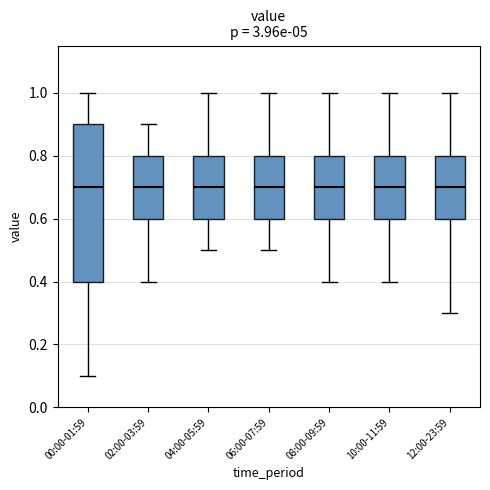

Which box is the tallest, from its lower edge to its upper edge?

00:00-01:59